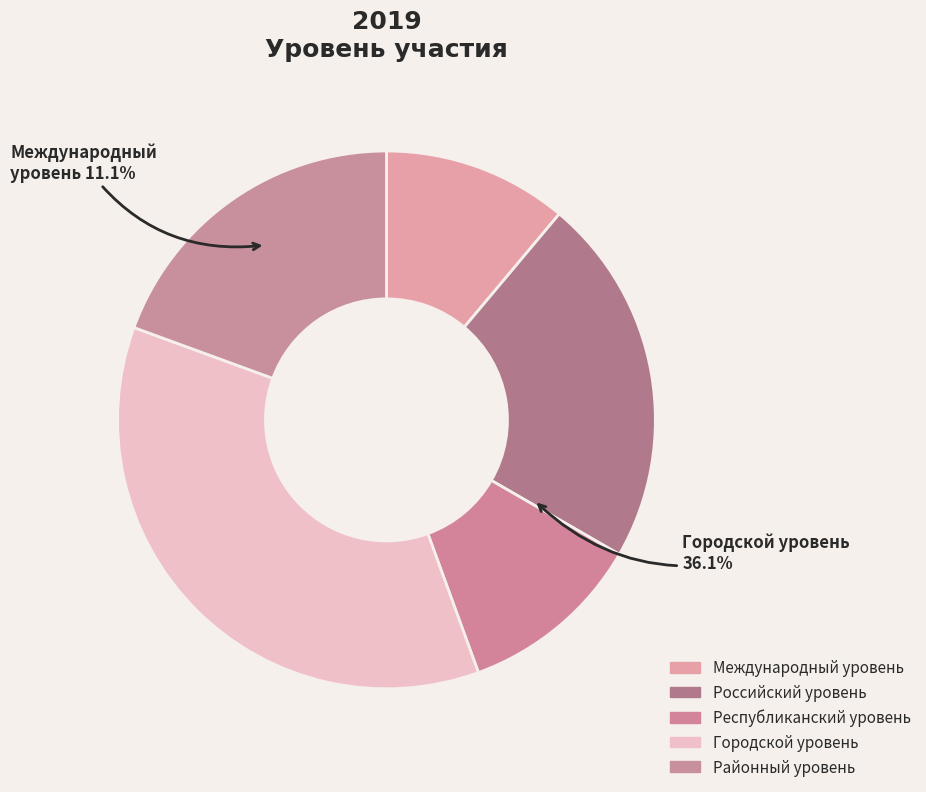

Rank the categories by value from lowest to highest.

Международный уровень, Республиканский уровень, Районный уровень, Российский уровень, Городской уровень